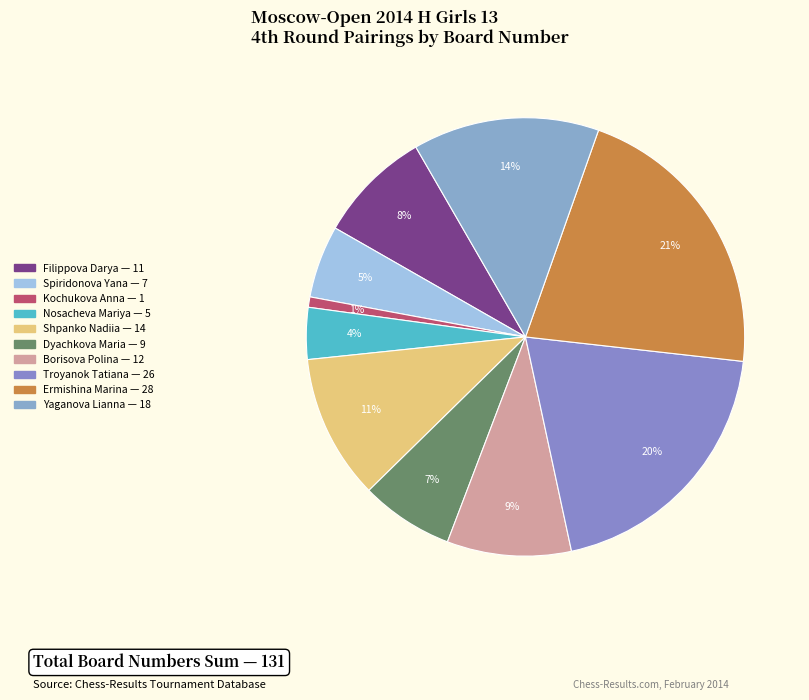

Which has a higher value, Nosacheva Mariya or Kochukova Anna?

Nosacheva Mariya